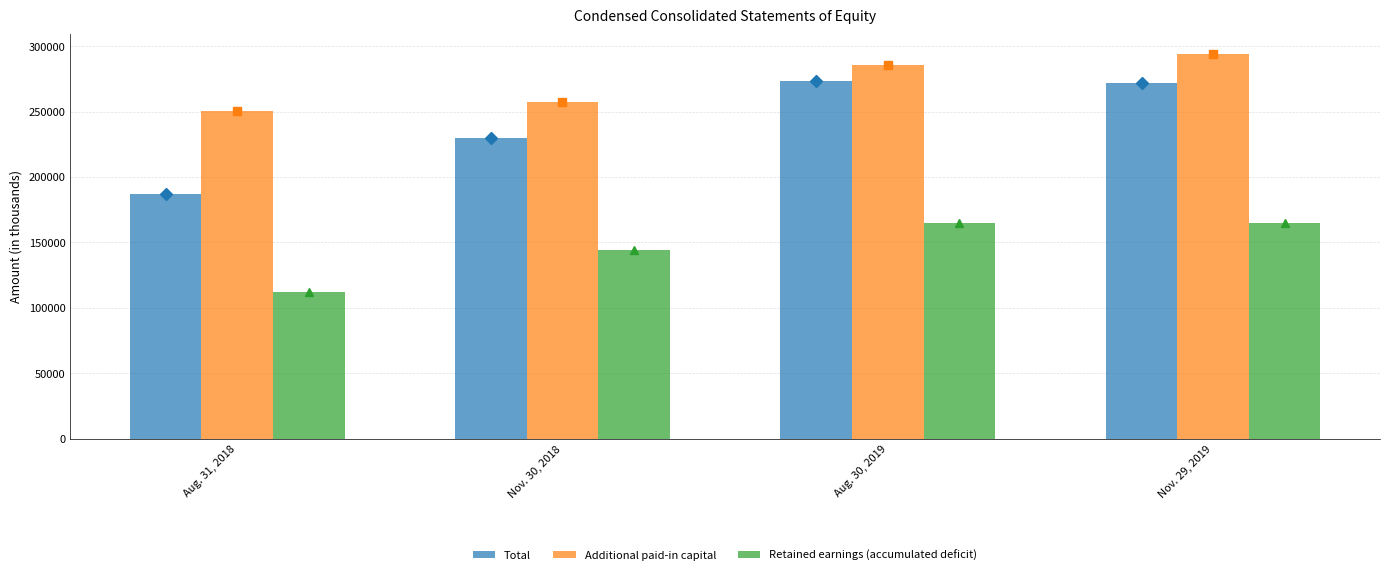

What is the sum of the Additional paid-in capital values at Nov. 29, 2019 and Nov. 30, 2018?

551939